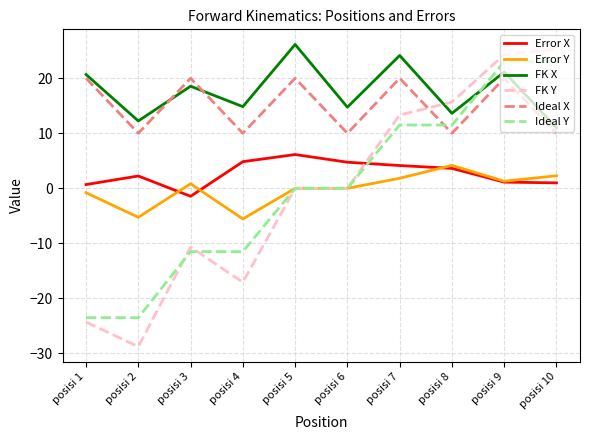

What is the difference between the highest and lowest values at posisi 5?

26.1